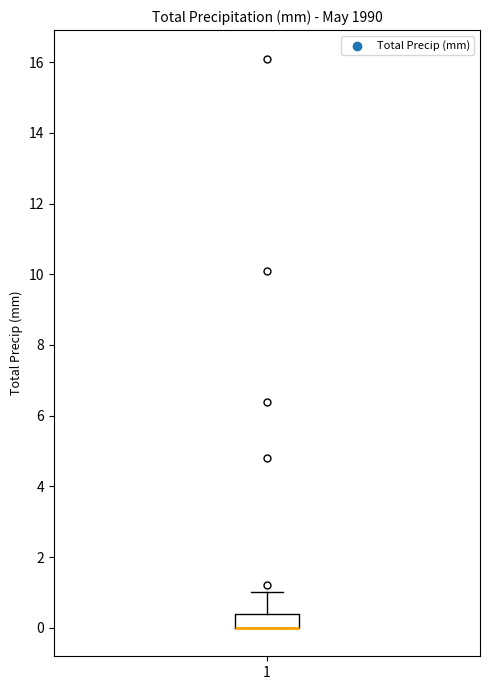

Read this box plot against the y-axis: the position of the median line, the range covered by the box, and the ends of both whiskers. The values are not printed on the chart, so give them approximately, as read against the axis.

median 0.0 (drawn on the box's lower edge), box 0.0 to 0.4, whiskers 0.0 to 1.0